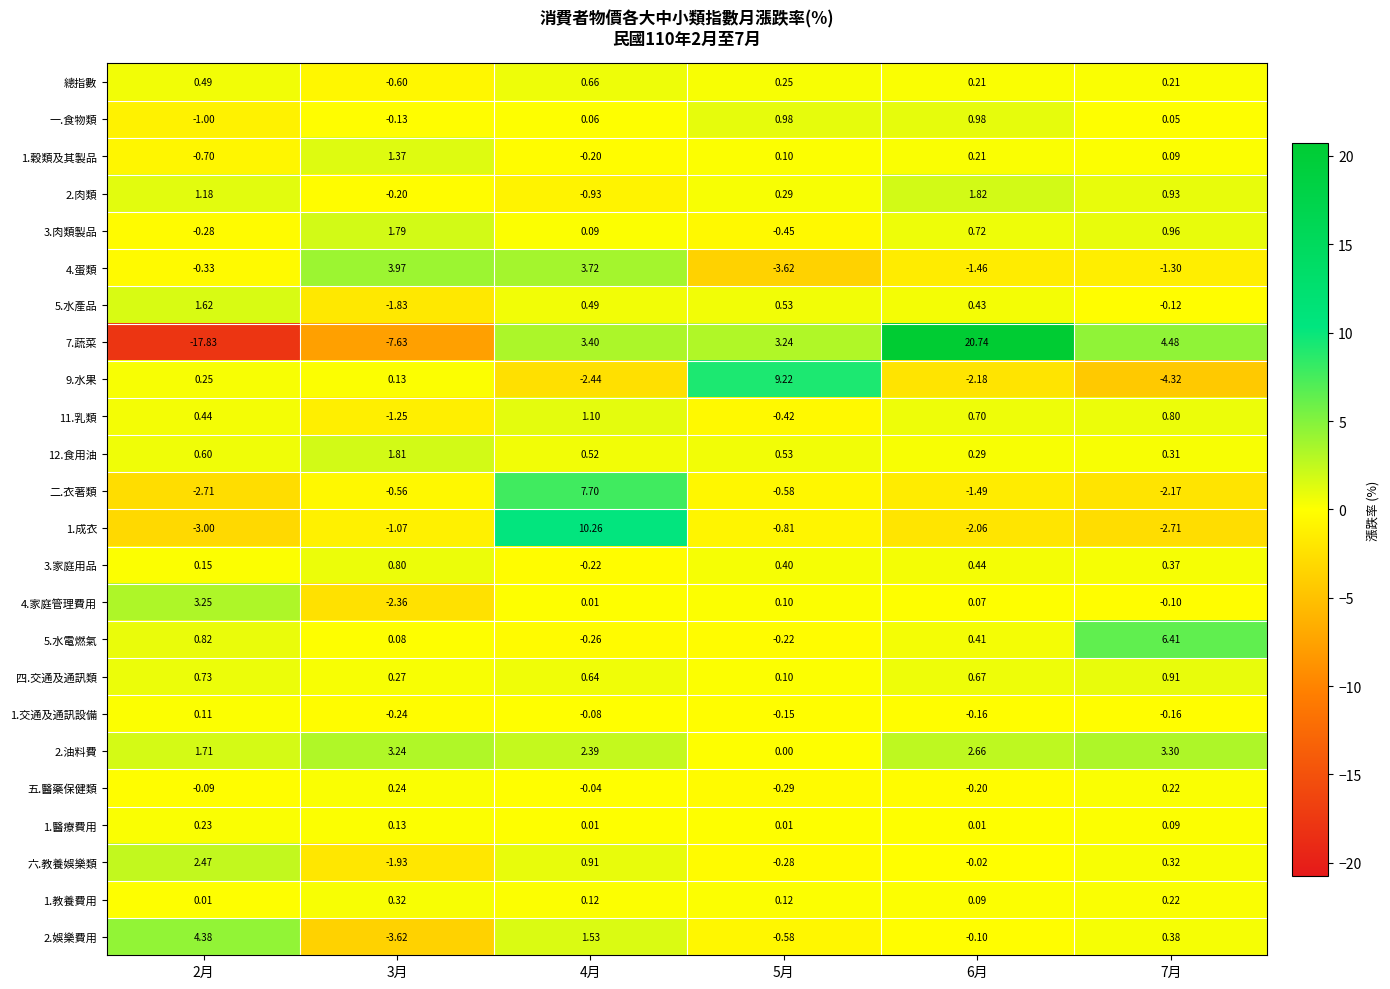

Is the value of 7.蔬菜 at 5月 greater than the value of 5.水電燃氣 at 2月?

Yes